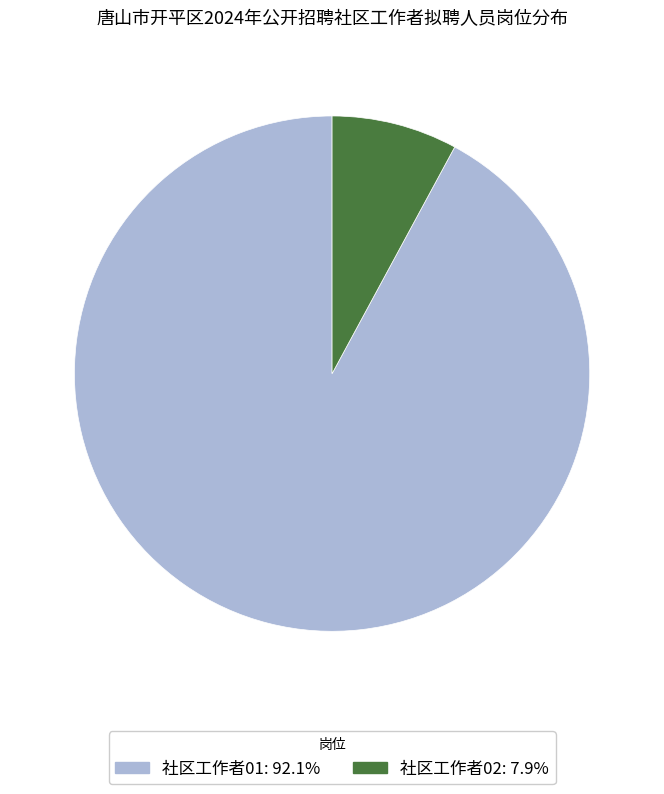

Does 社区工作者01 represent more than half of the total?

Yes